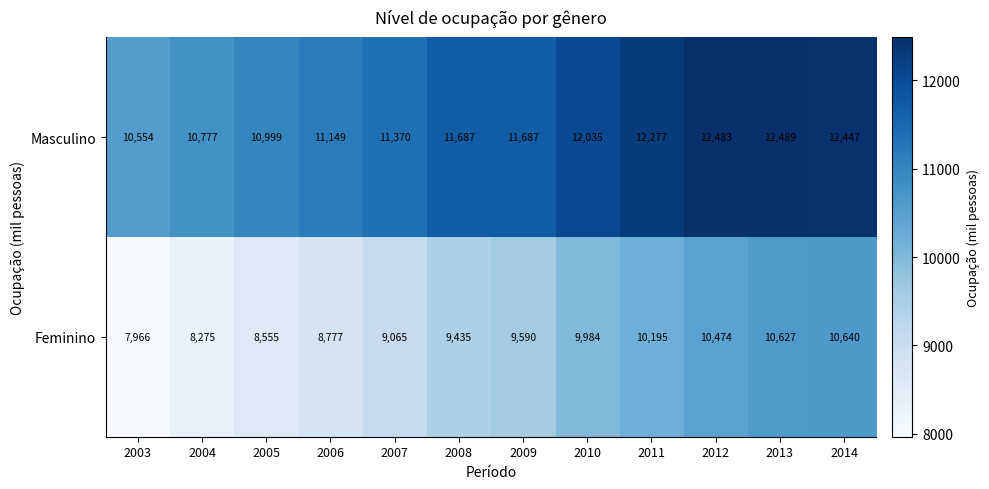

What is the highest value of the Masculino series?

12489